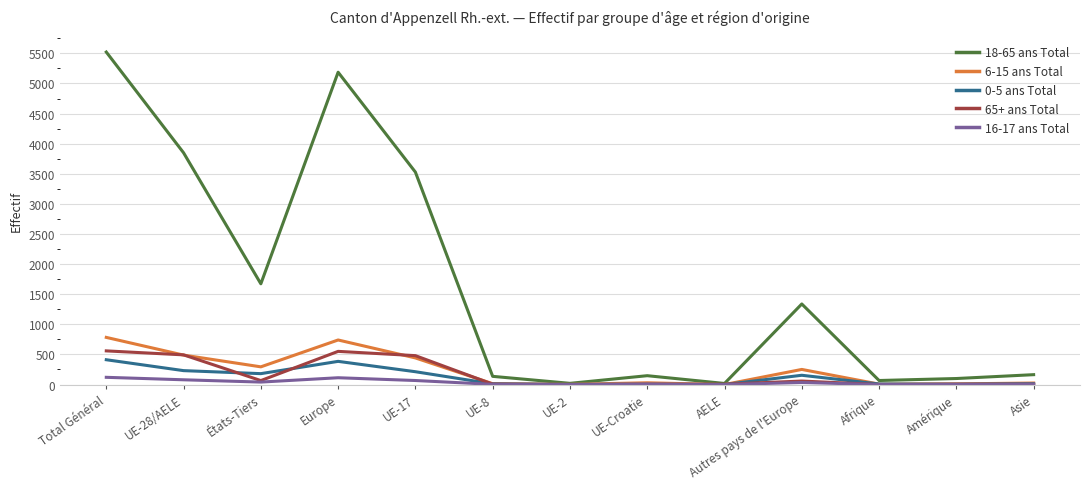

What is the maximum value shown in the chart?

5522